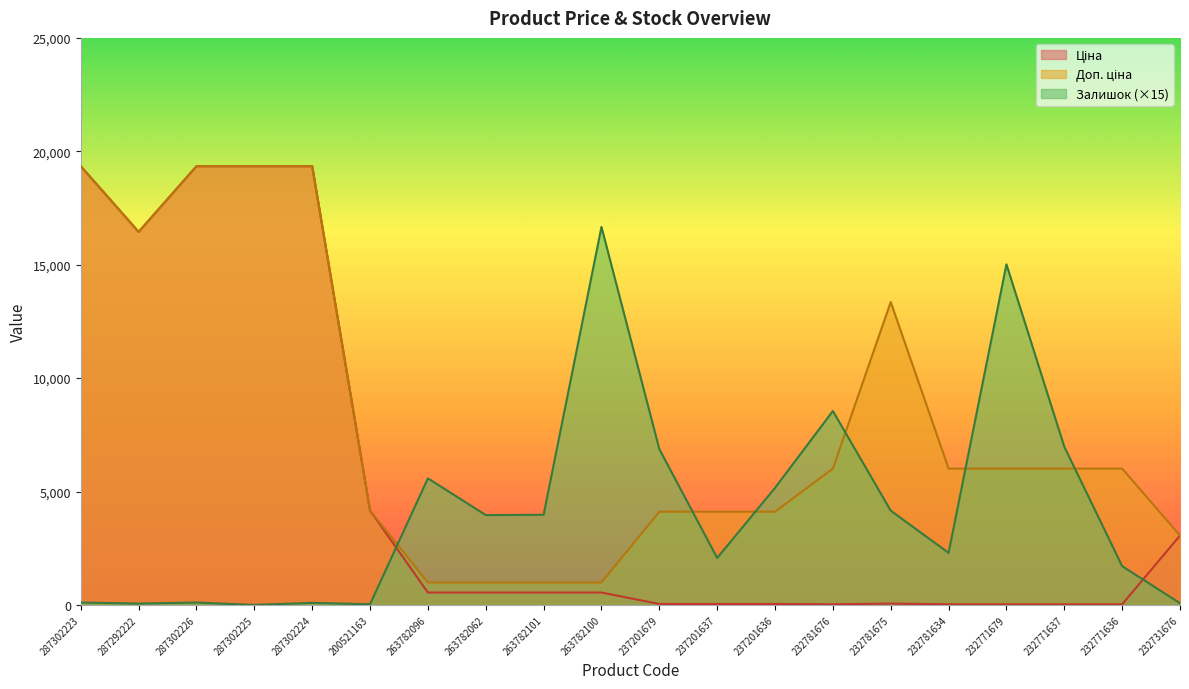

Where does the Залишок series first go above 3960?

263782096